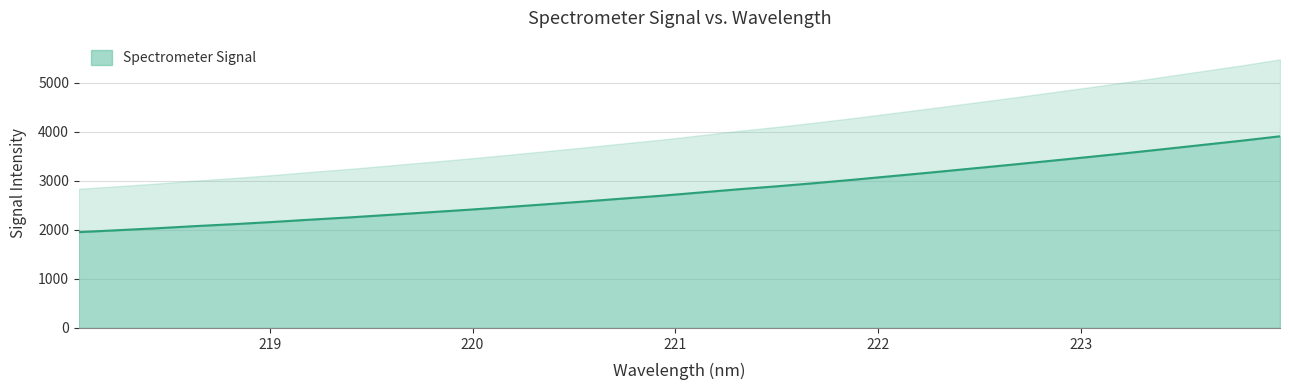

How many data points are less than 2758?

16